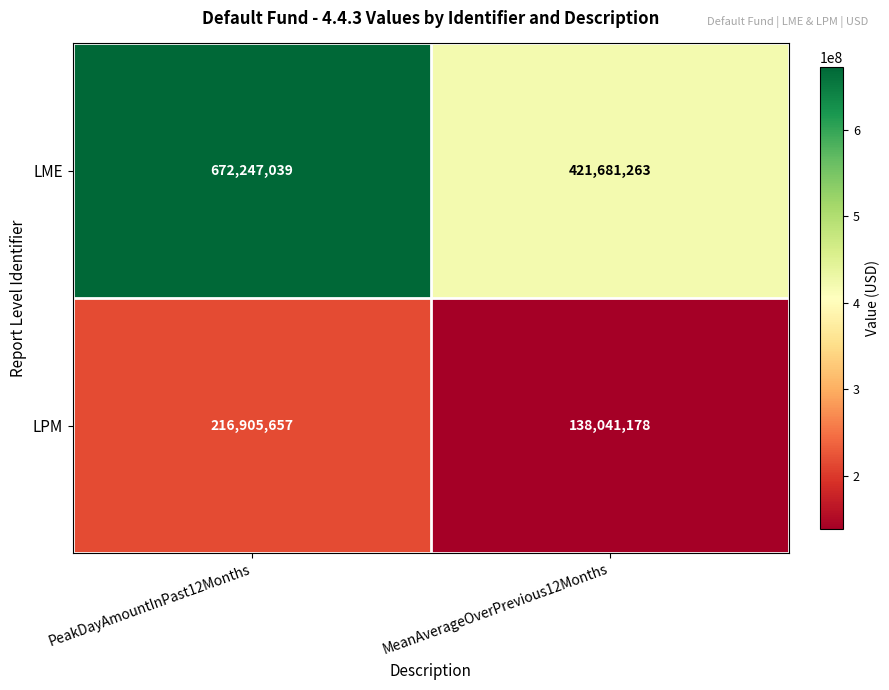

Which series has the largest total across all categories?

LME